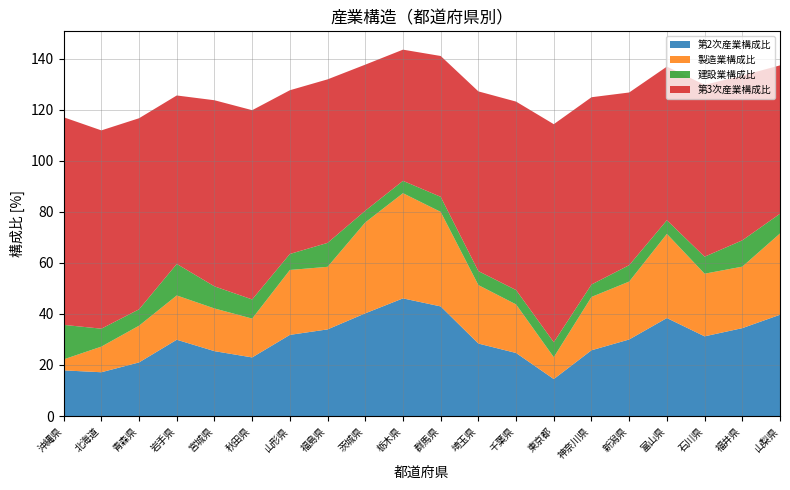

Reading right to left, transcribe all the data shown in this chart.

第2次産業構成比: 39.7	34.4	31.2	38.4	30.0	25.8	14.5	24.7	28.4	42.9	46.1	40.2	33.9	31.8	23.0	25.4	29.9	21.0	17.2	17.9
製造業構成比: 31.8	24.1	24.5	33.0	22.7	20.9	8.6	19.0	22.9	37.0	41.2	35.6	24.5	25.4	15.2	16.7	17.3	14.4	10.0	4.3
建設業構成比: 7.7	10.3	6.7	5.3	6.4	4.9	5.8	5.6	5.5	5.9	4.8	4.6	9.4	6.3	7.5	8.6	12.3	6.4	7.0	13.5
第3次産業構成比: 58.1	64.5	67.3	60.1	67.6	73.3	85.4	73.8	70.4	55.1	51.4	57.2	64.0	64.1	74.1	72.9	66.0	74.8	77.6	81.3